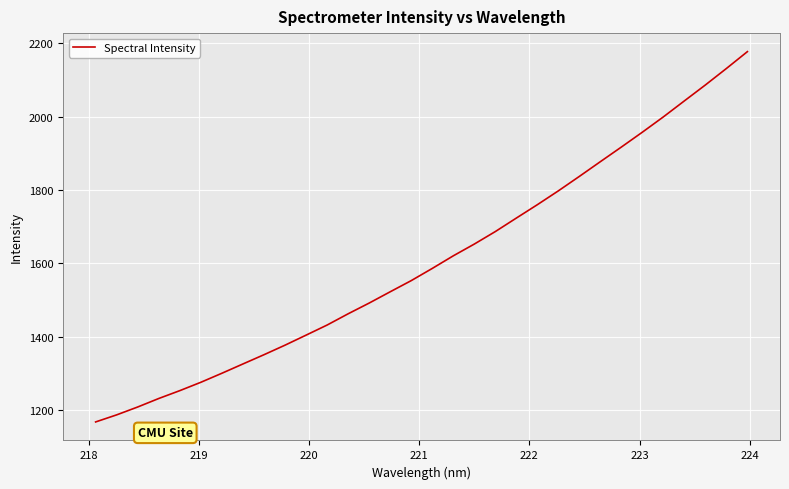

What is the minimum value shown in the chart?

1167.8